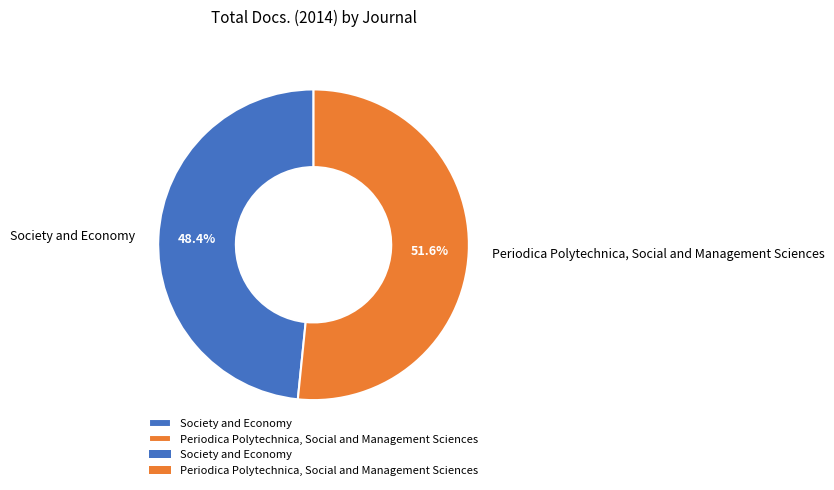

Is there any slice that represents more than half of the pie?

Yes